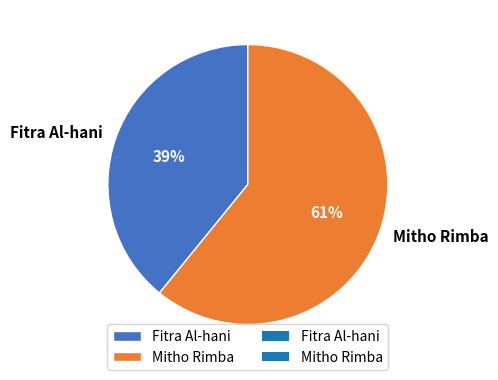

Is there a majority slice in this chart?

Yes